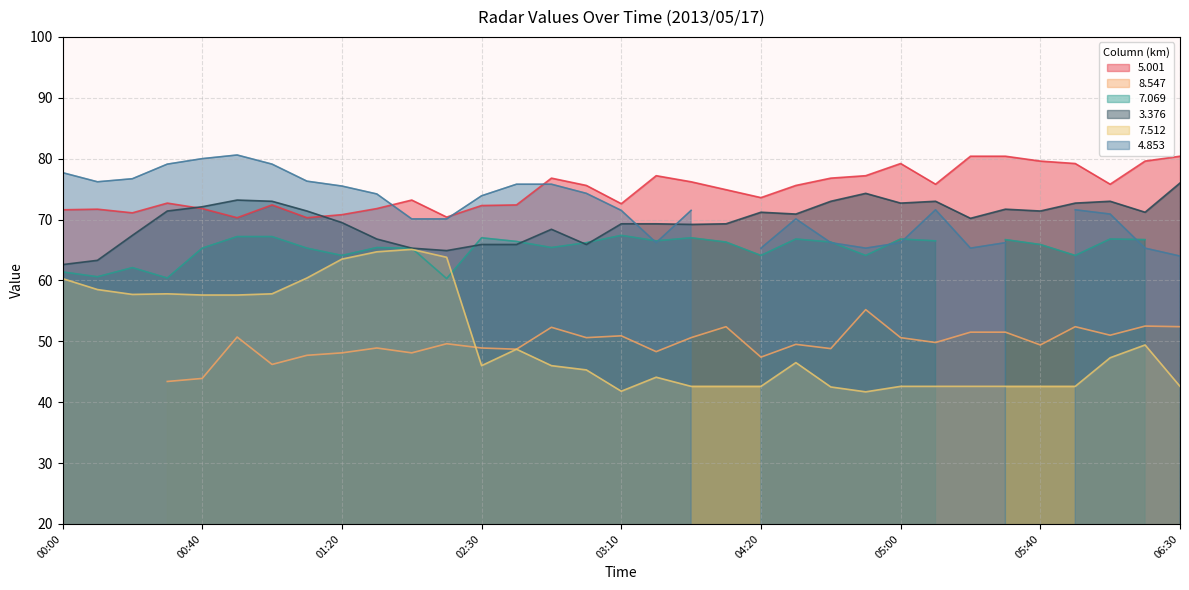

True or false: 3.376 has a value of 49.7 at 06:30.

False